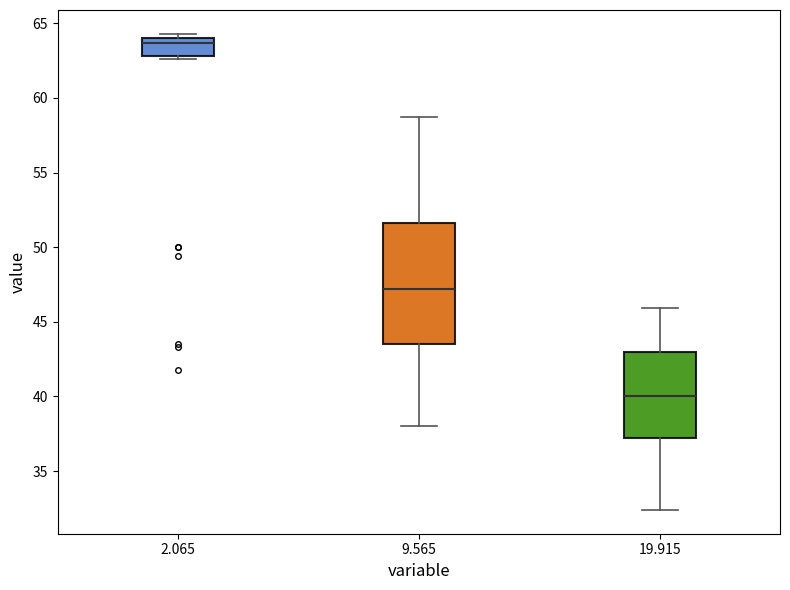

Reading left to right, read every box against the y-axis: the position of its median line, the range the box covers, and the ends of its whiskers. The values are not printed on the chart, so give them approximately, as read against the axis.

2.065: median 63.5, box 63.0 to 64.0, whiskers 62.5 to 64.5
9.565: median 47.0, box 43.5 to 51.5, whiskers 38.0 to 58.5
19.915: median 40.0, box 37.5 to 43.0, whiskers 32.5 to 46.0